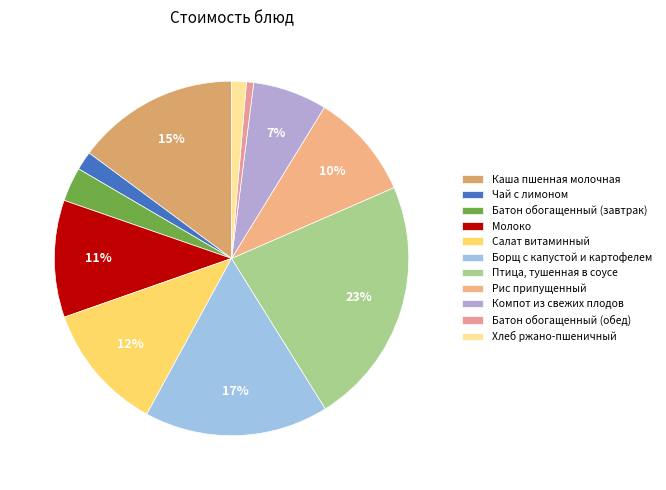

The Чай с лимоном slice represents 16% of the pie. True or false?

False